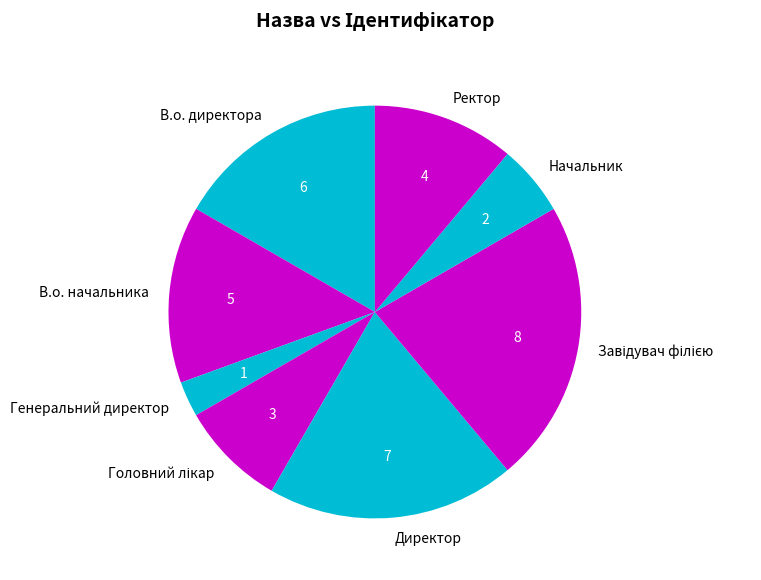

Is there any slice that represents more than half of the pie?

No